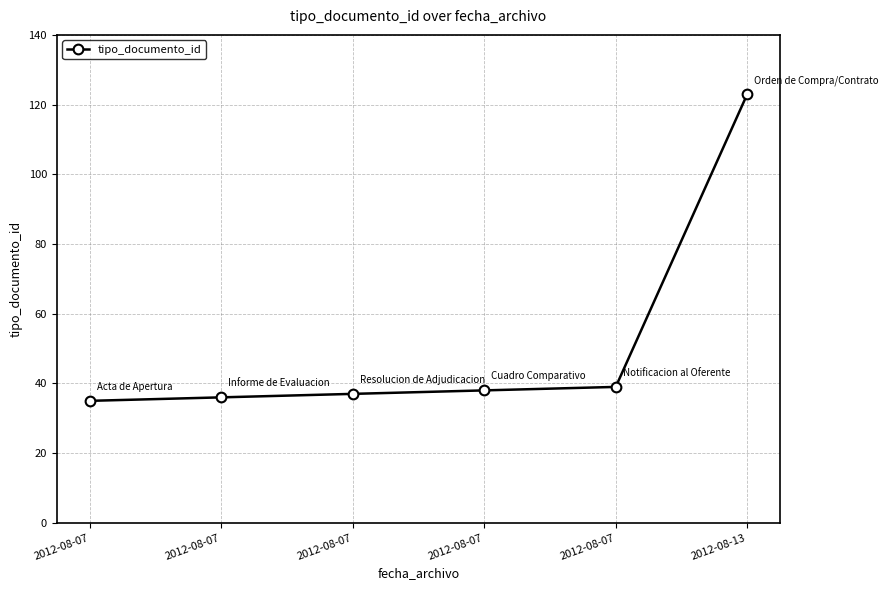

How many lines are shown in the chart?

1